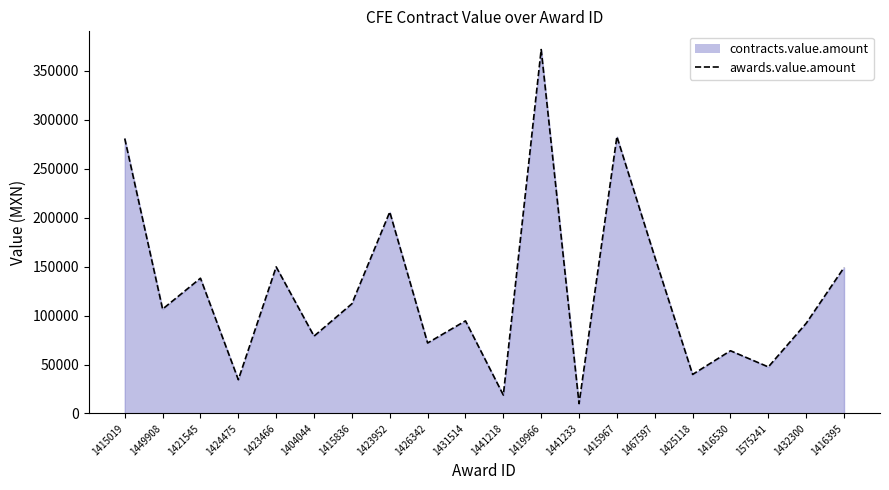

The value at 1449908 is 174969.7. True or false?

False